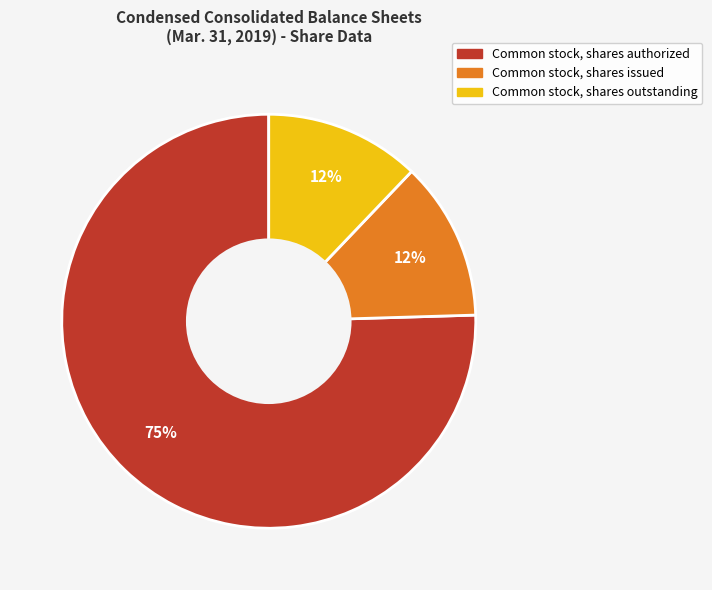

What is the largest slice in the pie chart?

Common stock, shares authorized